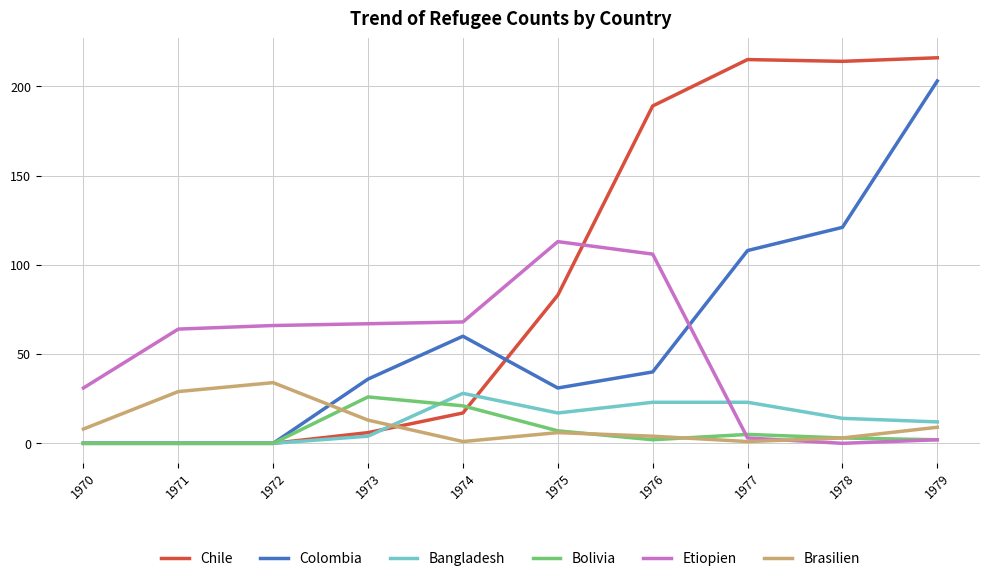

At how many categories does at least one series exceed 211?

3